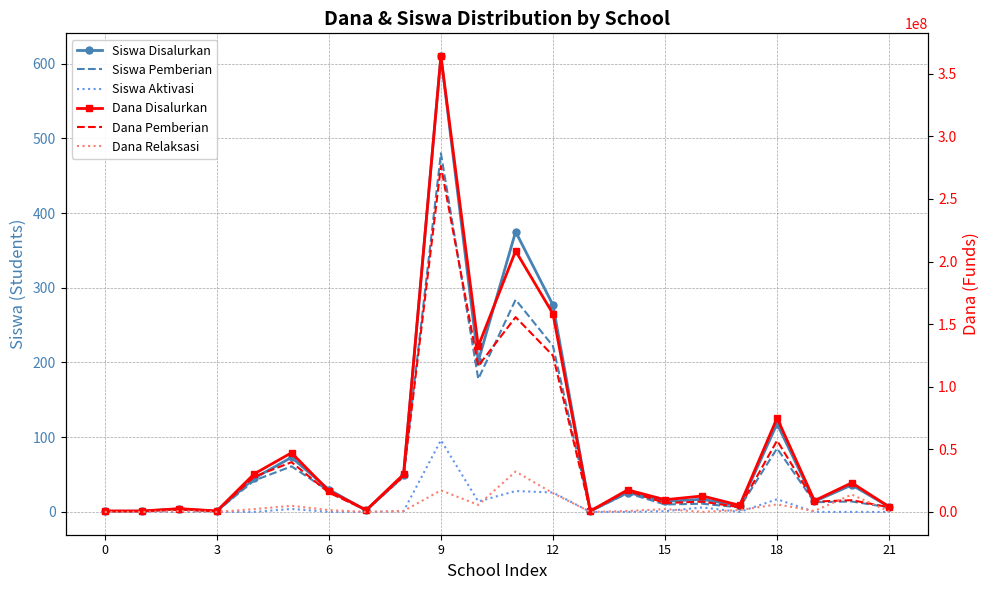

True or false: Dana Disalurkan and Siswa Aktivasi intersect in this chart.

False